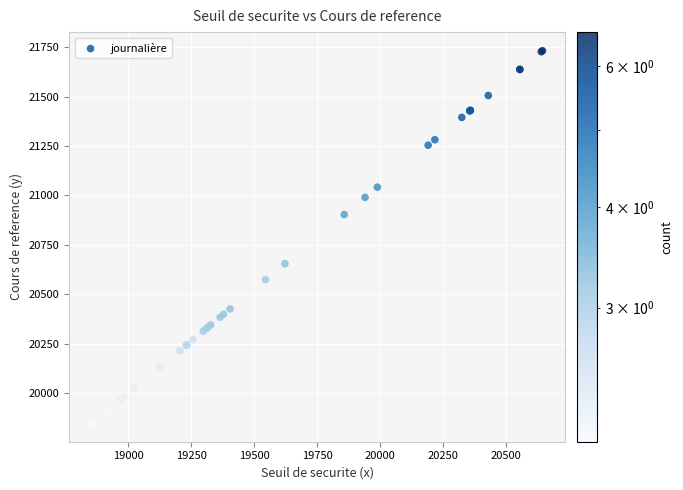

What Y value in the scatter plot is closest to 20790?

20903.4